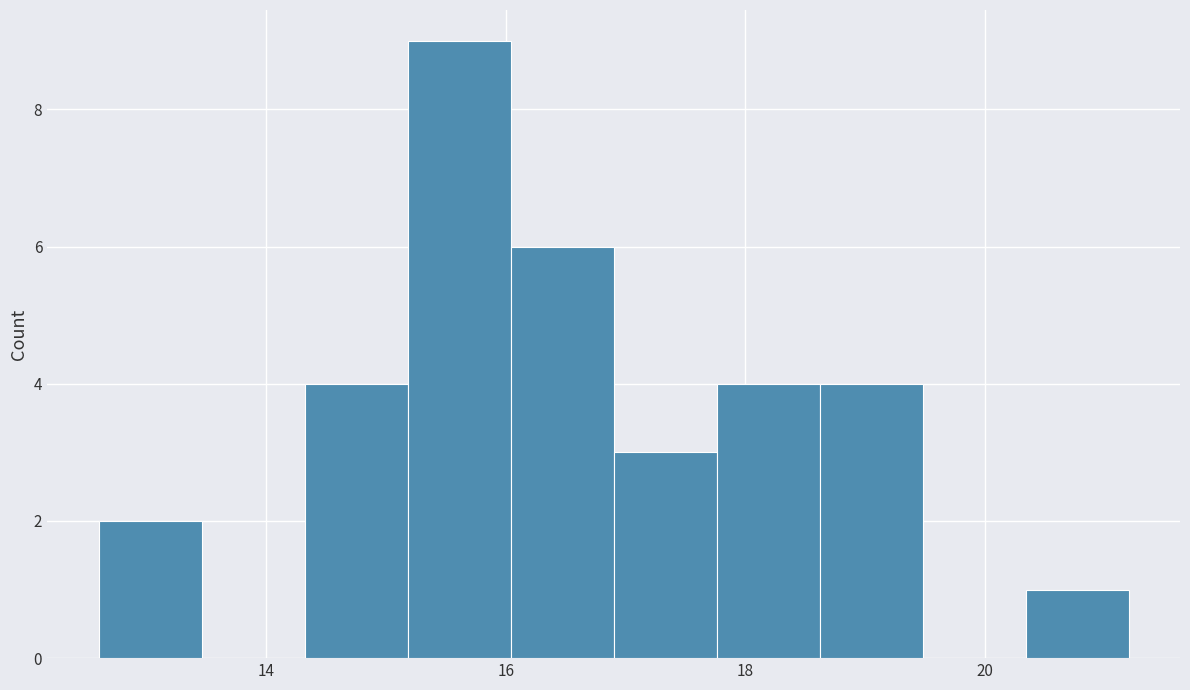

Over which range of the x-axis is the bar tallest?

15.18 to 16.04